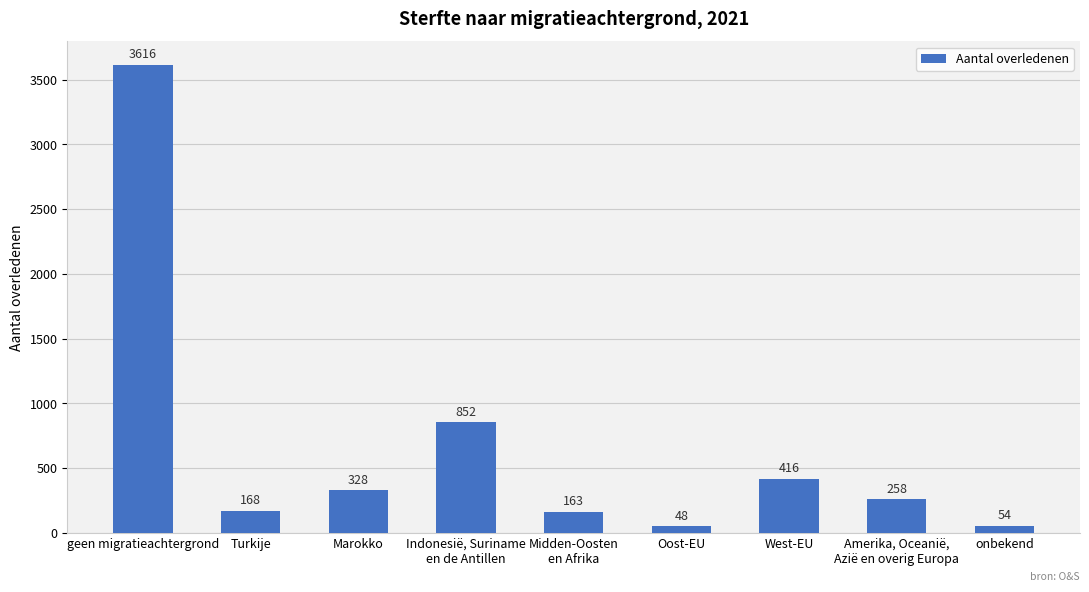

How many bars are there in total?

9